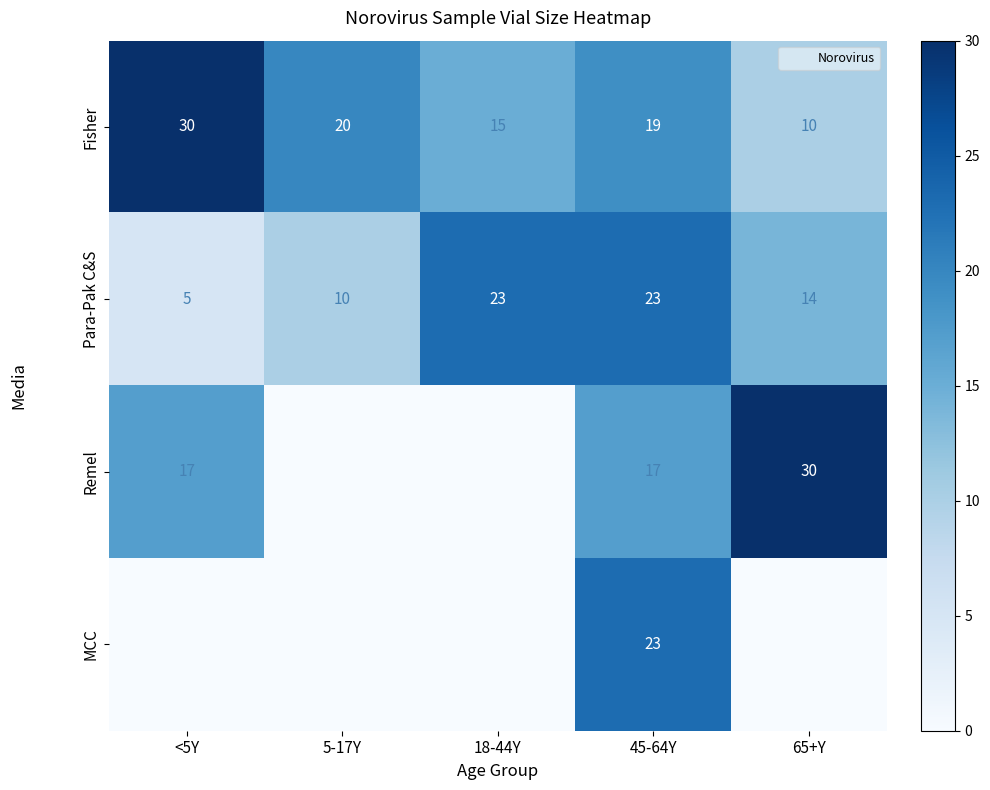

What is the sum of the Remel values at 45-64Y and <5Y?

34